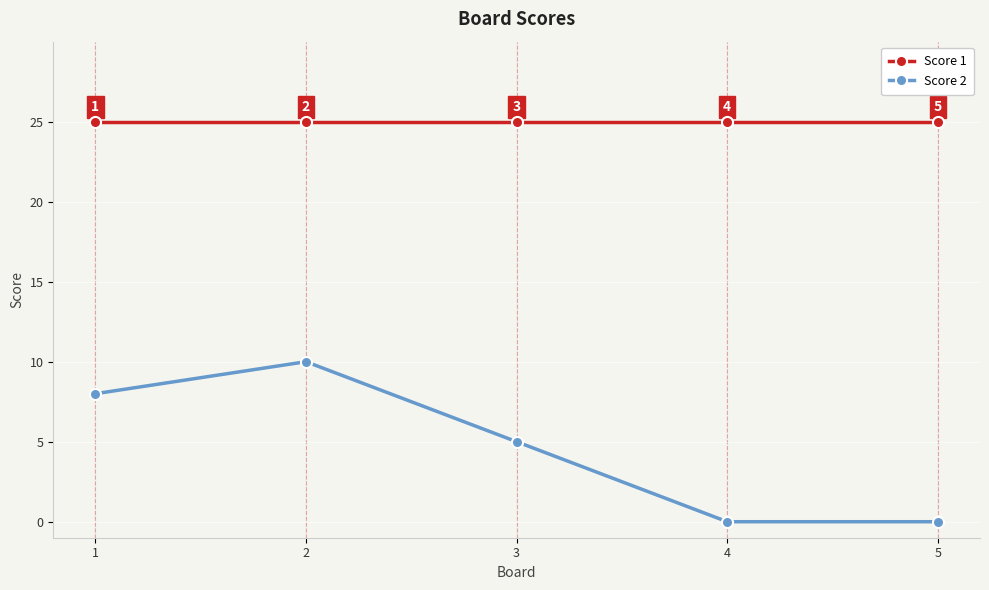

The value of Score 1 at 4 is 17. True or false?

False